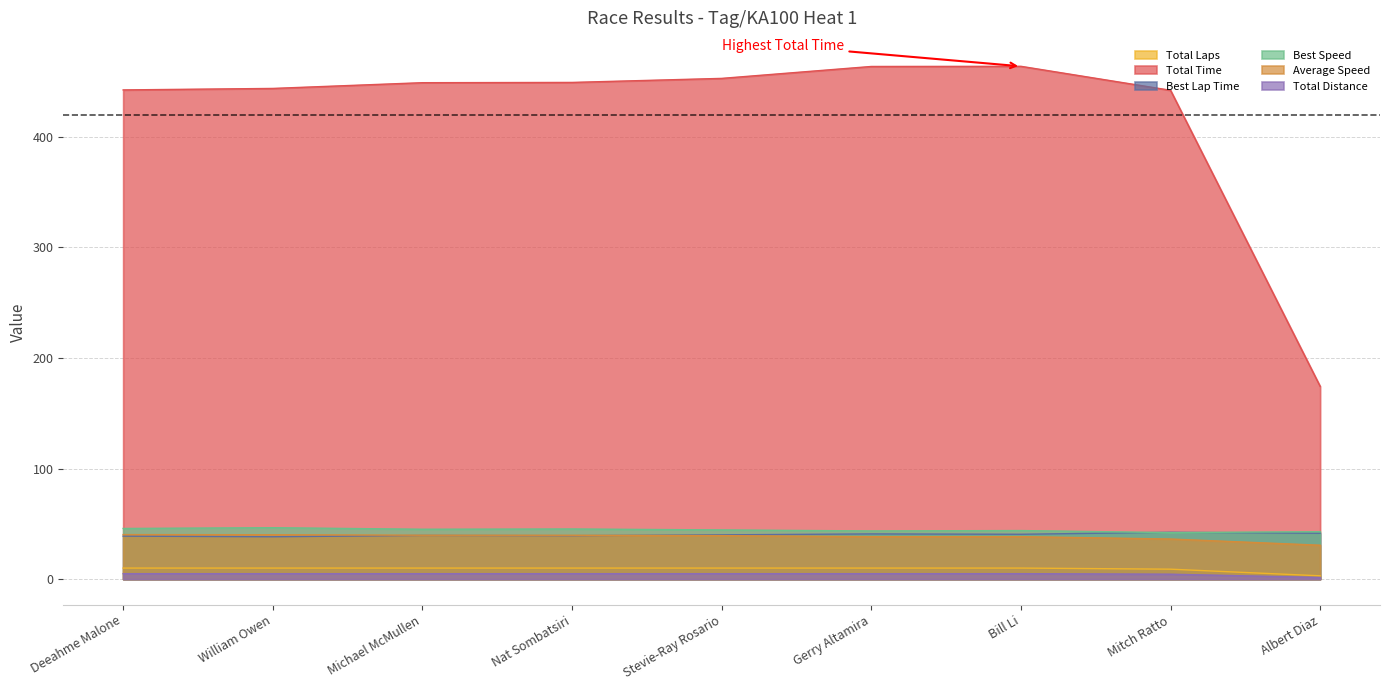

How many values in the Total Laps series are below 10?

2